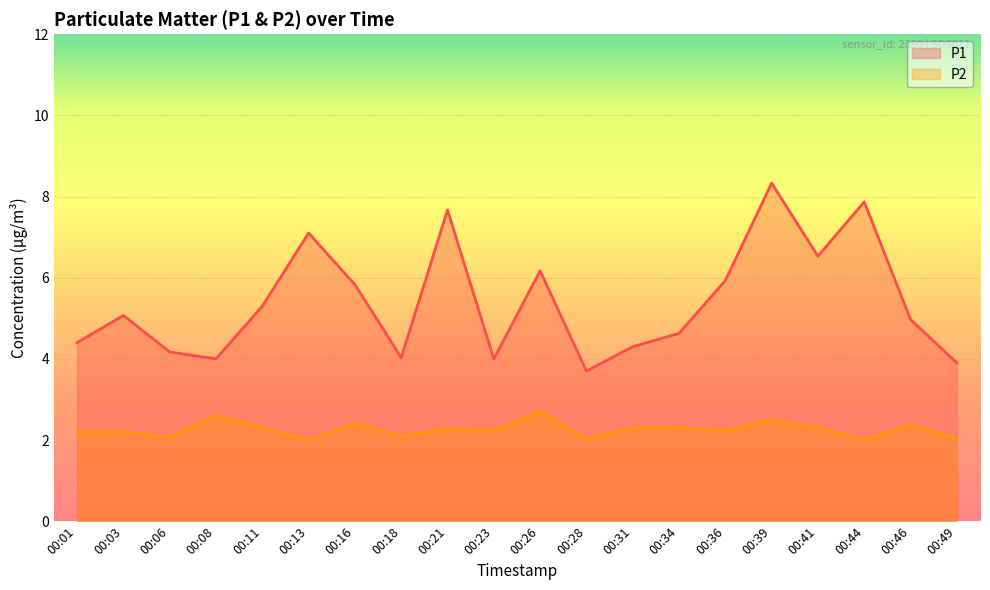

True or false: P2 has more than 0 points higher than both neighbors.

True